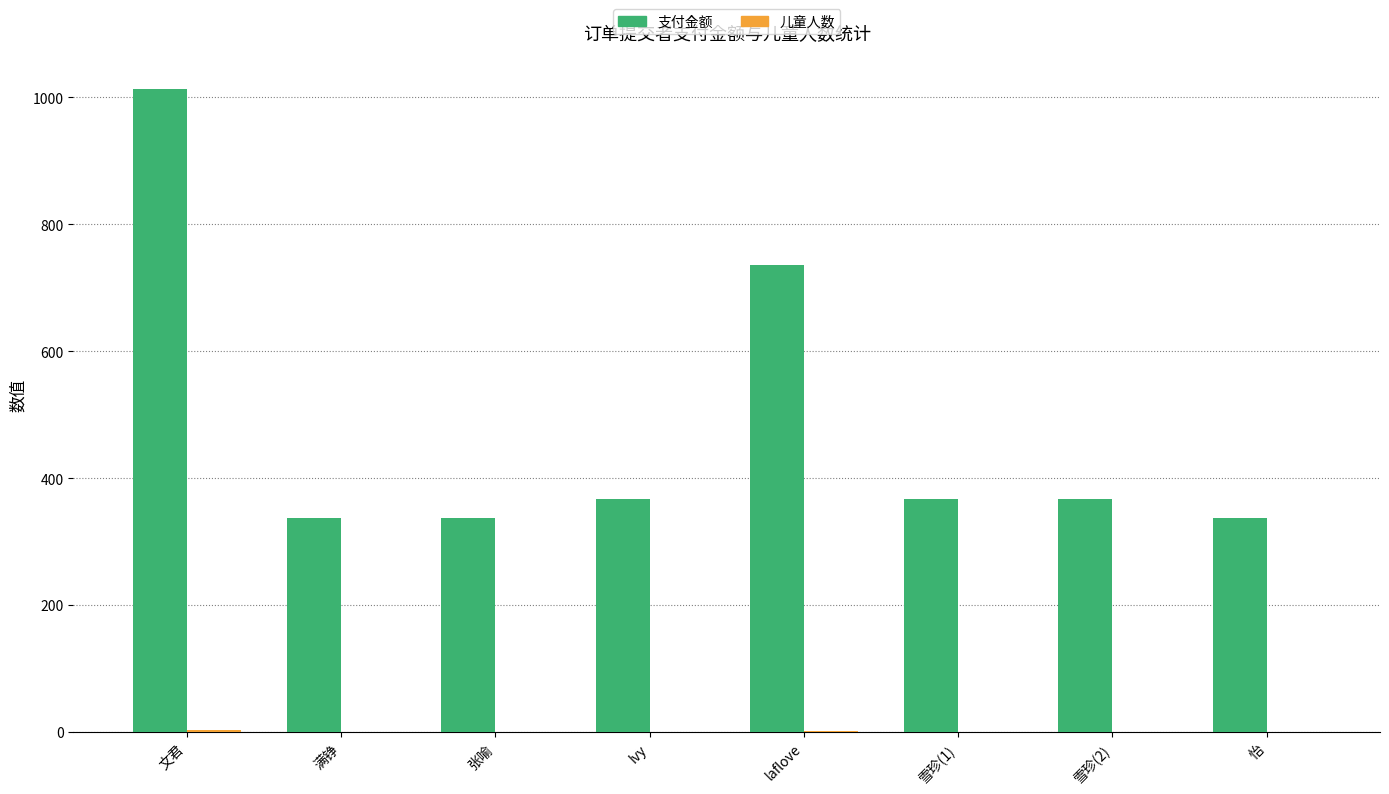

At which category is the sum across all series the highest?

文君